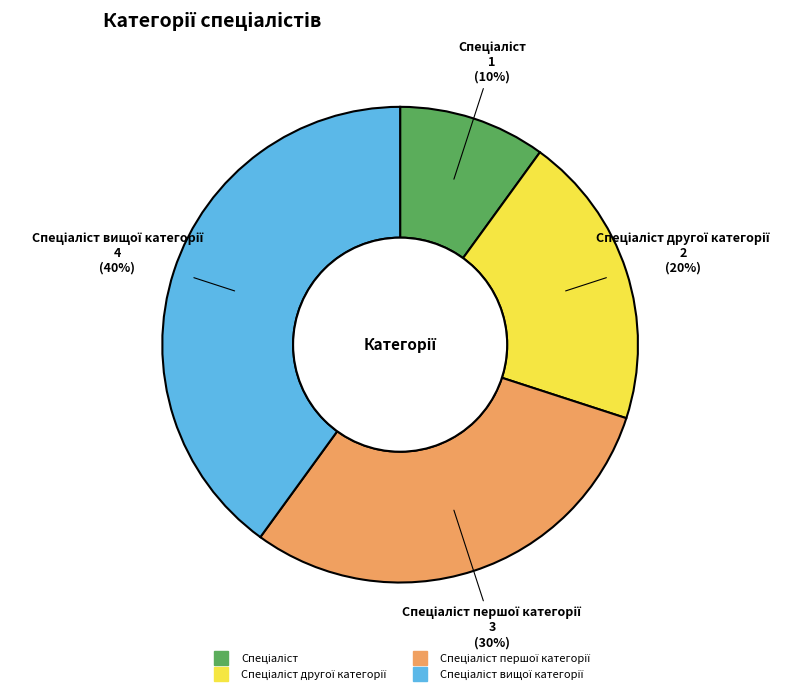

To the nearest percent, what is the difference between the largest and smallest slice percentages?

30%